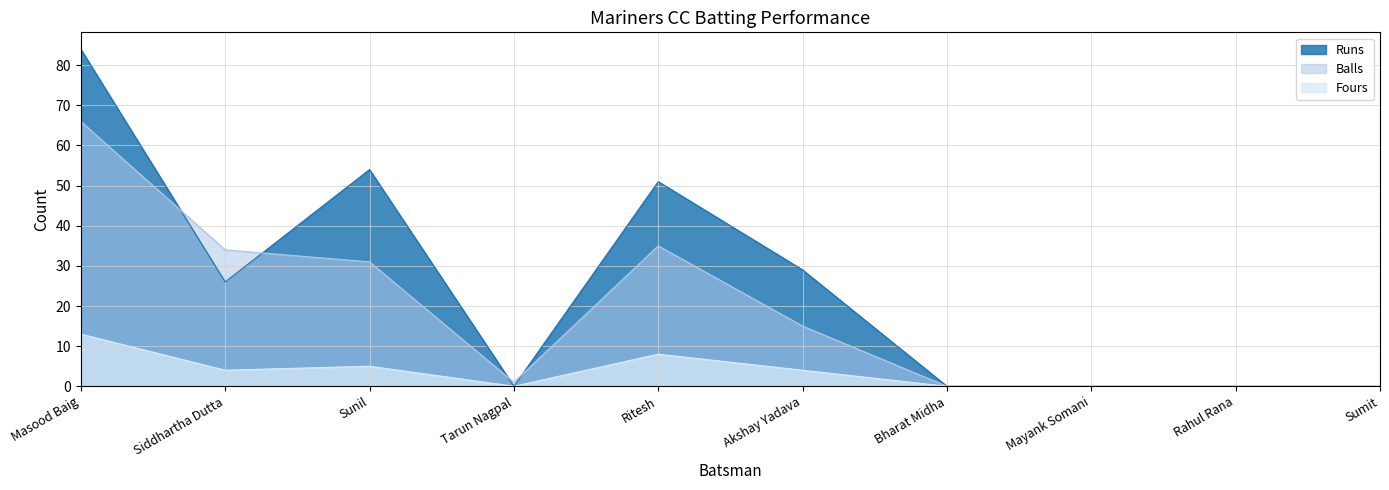

Which series has the widest spread of values?

Runs